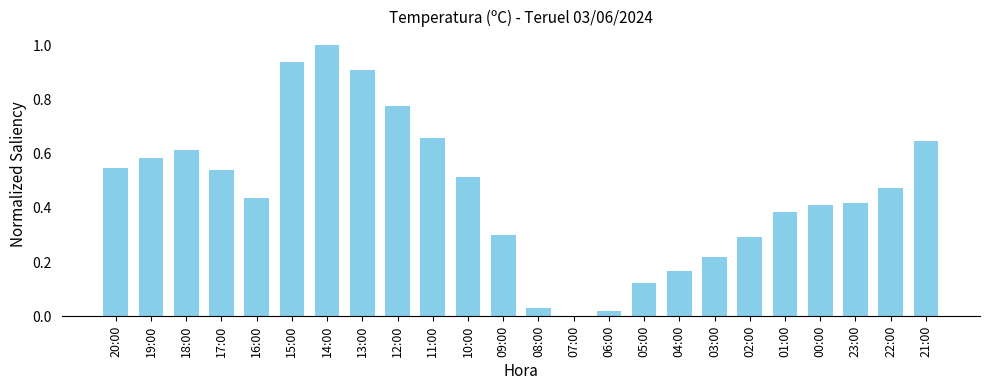

How many values are above zero?

23